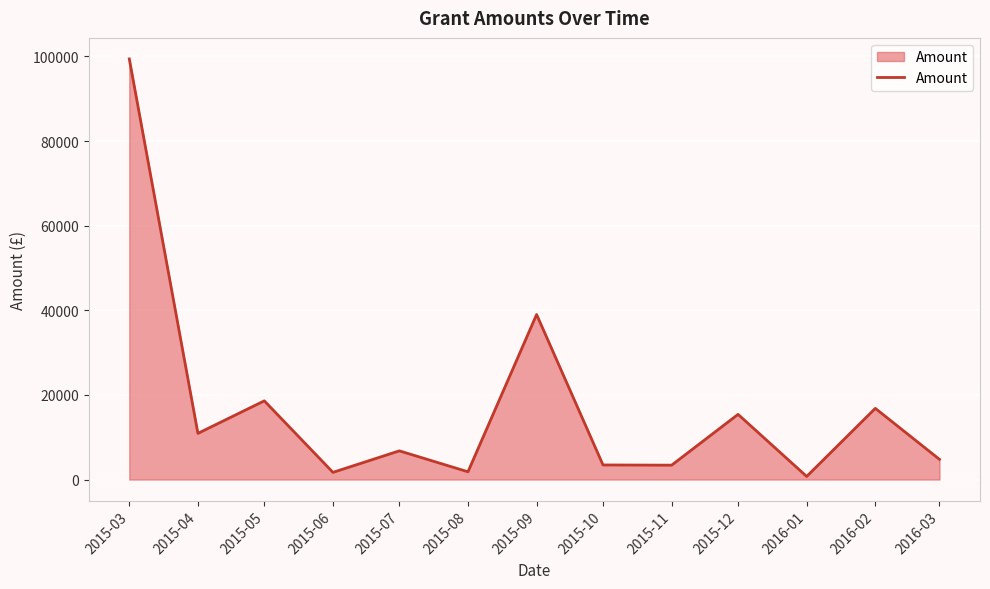

What is the greatest value displayed?

99400.0